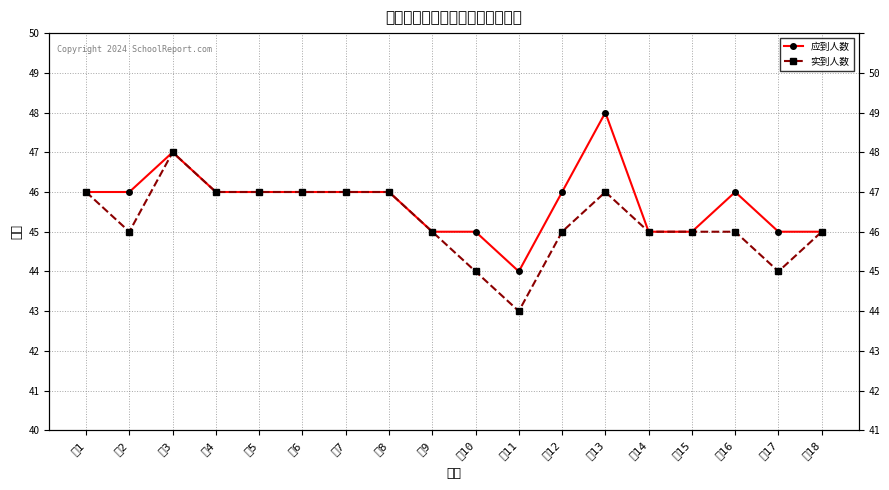

What is the approximate value of 应到人数 at 五8?

46